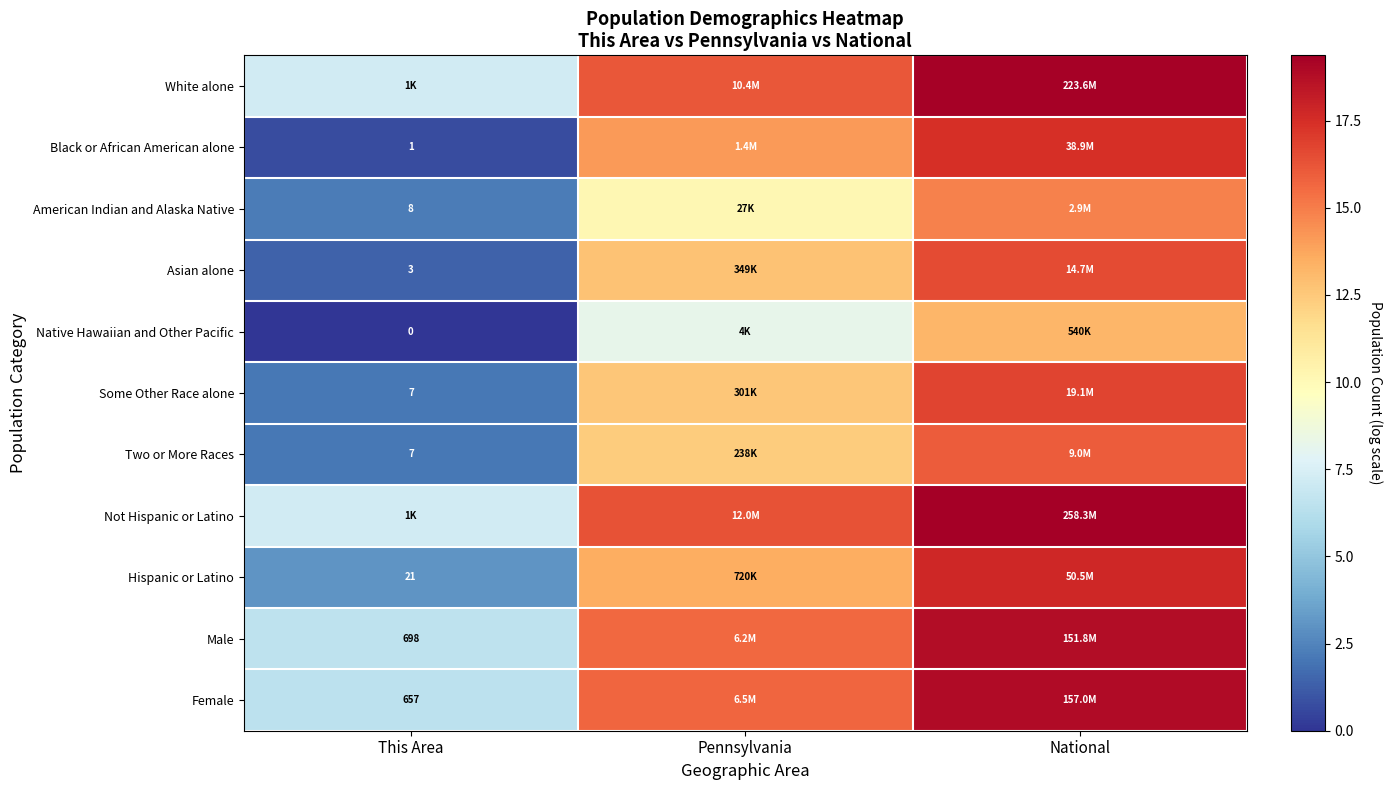

Is the value of Hispanic or Latino at This Area greater than the value of Two or More Races at This Area?

Yes